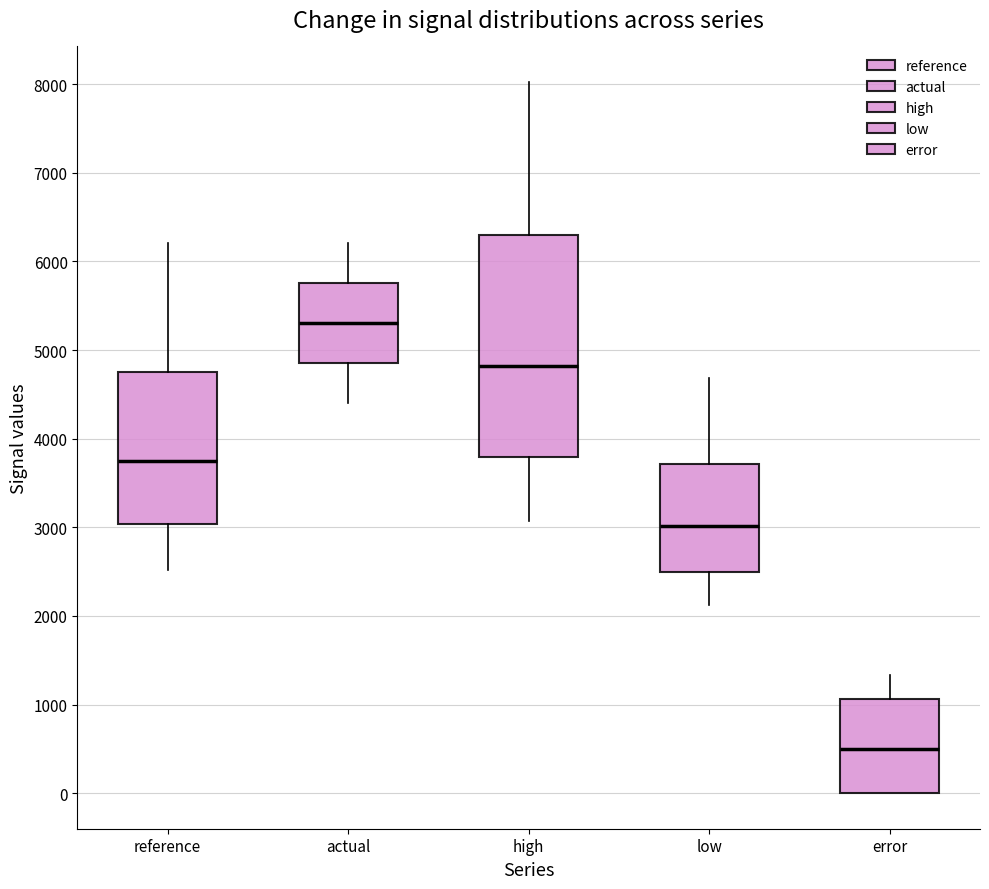

Where does the lower whisker of the box for actual end on the y-axis? The values are not printed on the chart, so give them approximately, as read against the axis.

4400